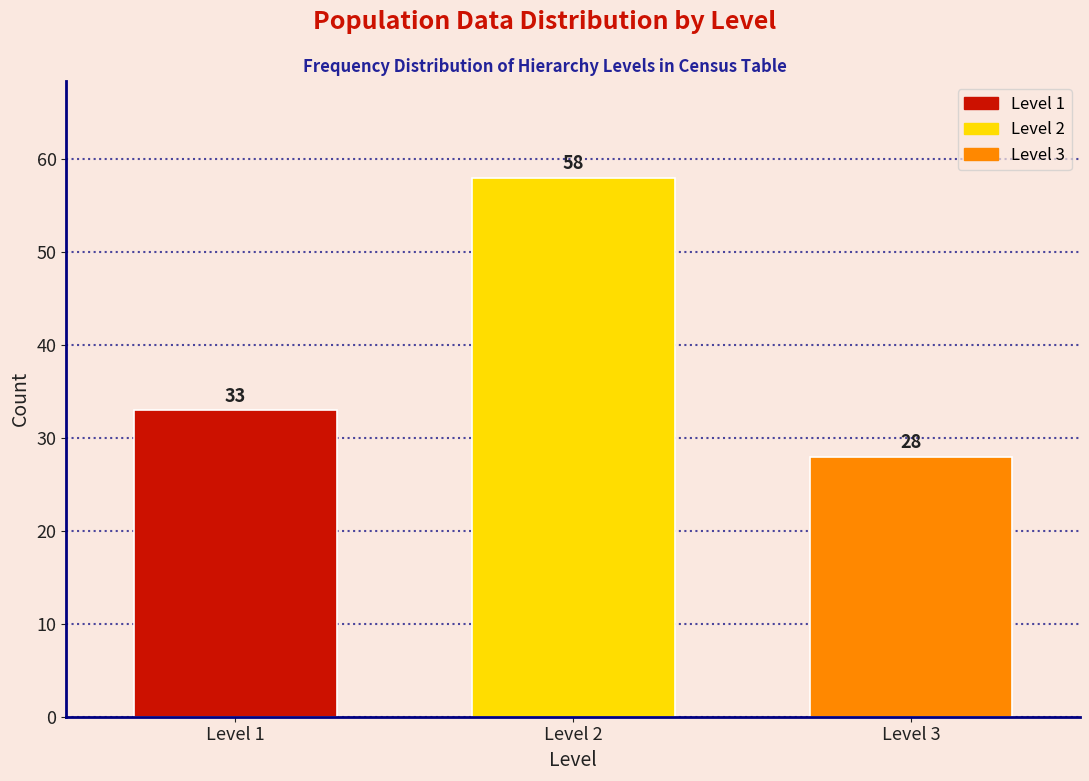

Reading left to right, what are all the values shown in this chart?

Level 1=33	Level 2=58	Level 3=28